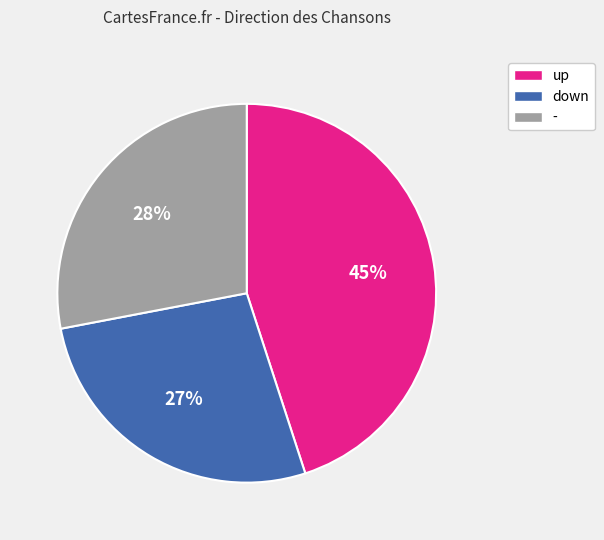

True or false: down accounts for 27% of the total.

True